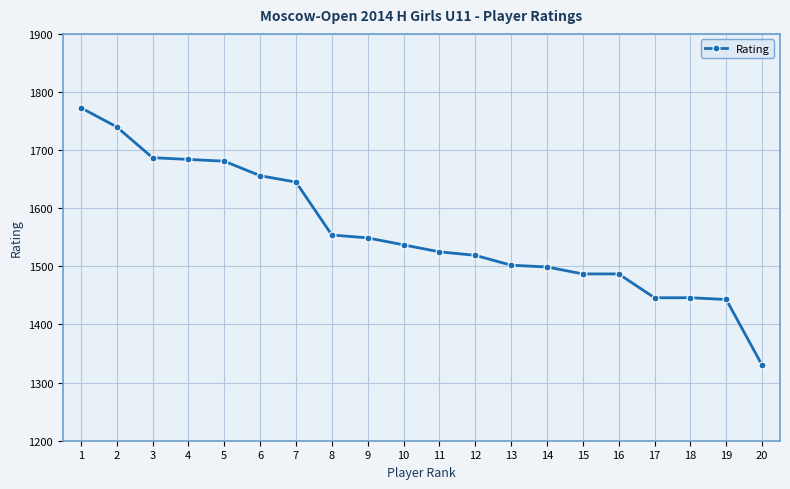

What is the value of the 16th point from the left?

1487